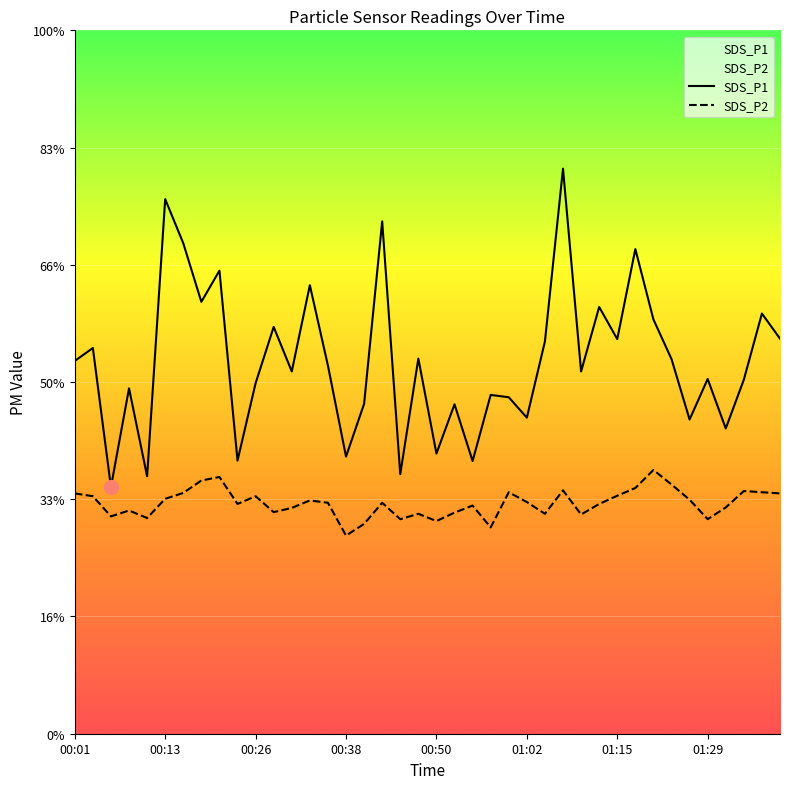

What position from the right is 00:33?

27